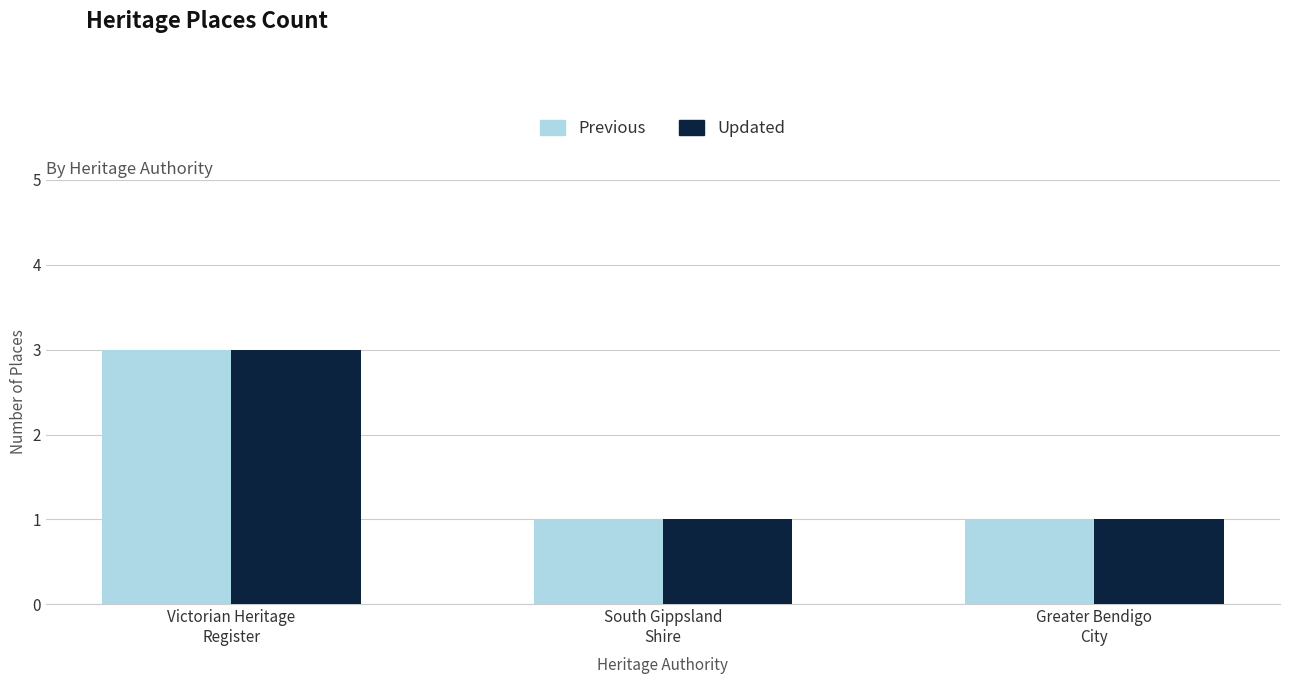

What is the maximum value for Updated?

3